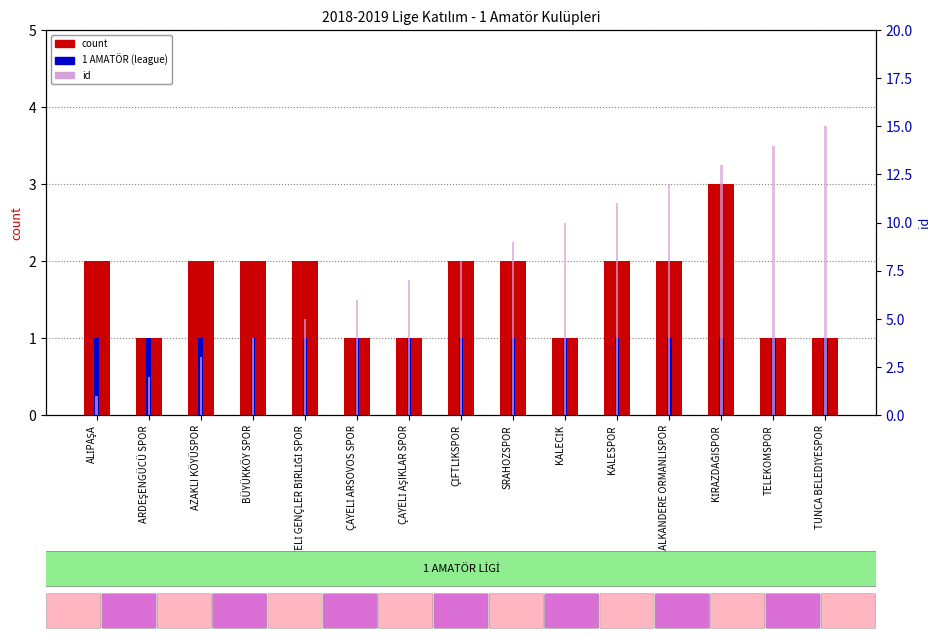

What is the spread (max minus min) of values at ALİPAŞA?

1